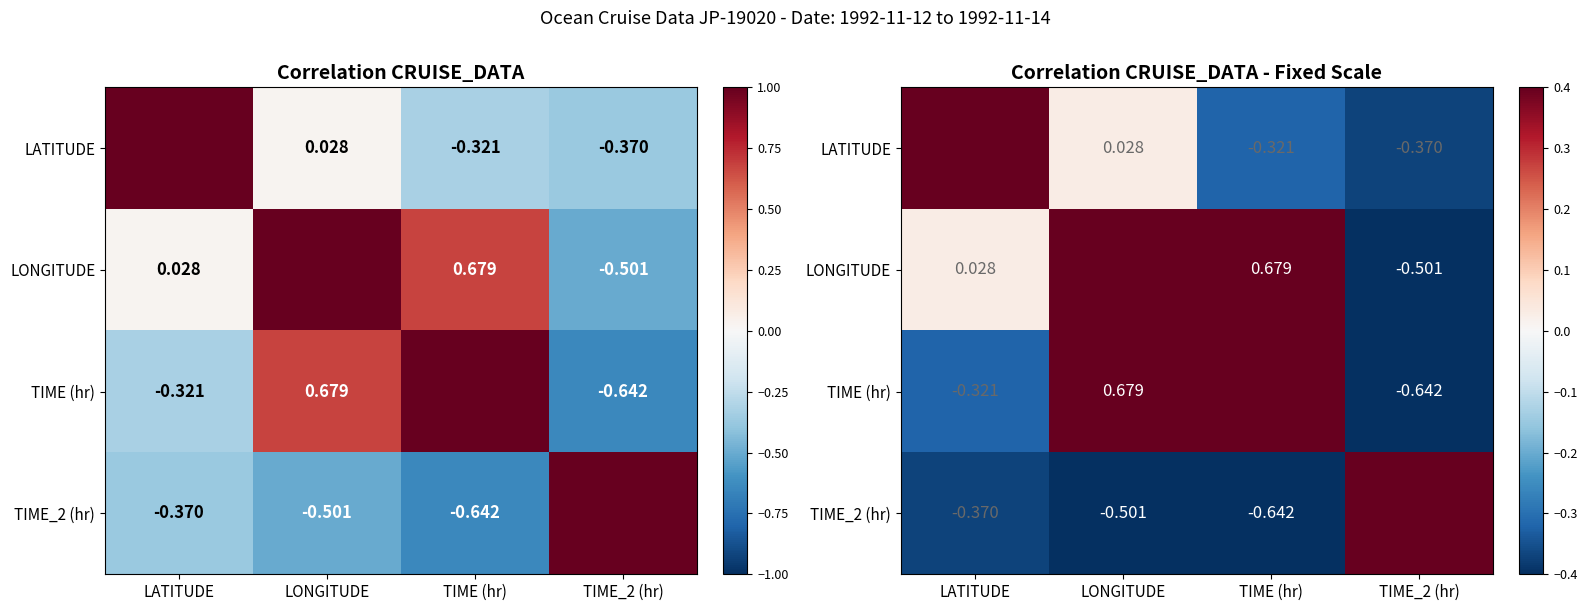

Which label corresponds to the largest value in the chart?

LATITUDE